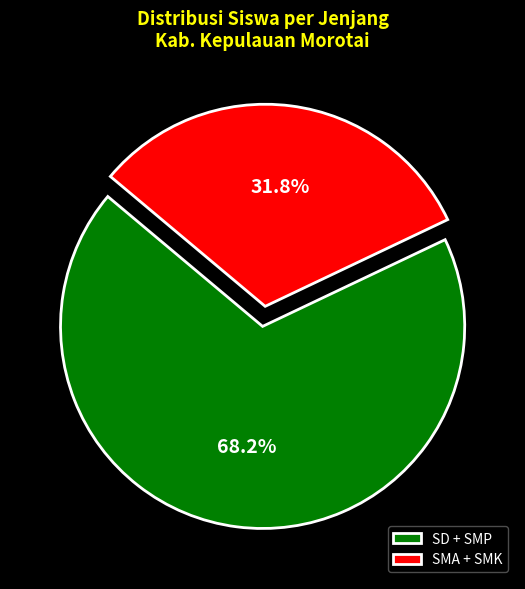

Which has a higher value, SMA + SMK or SD + SMP?

SD + SMP